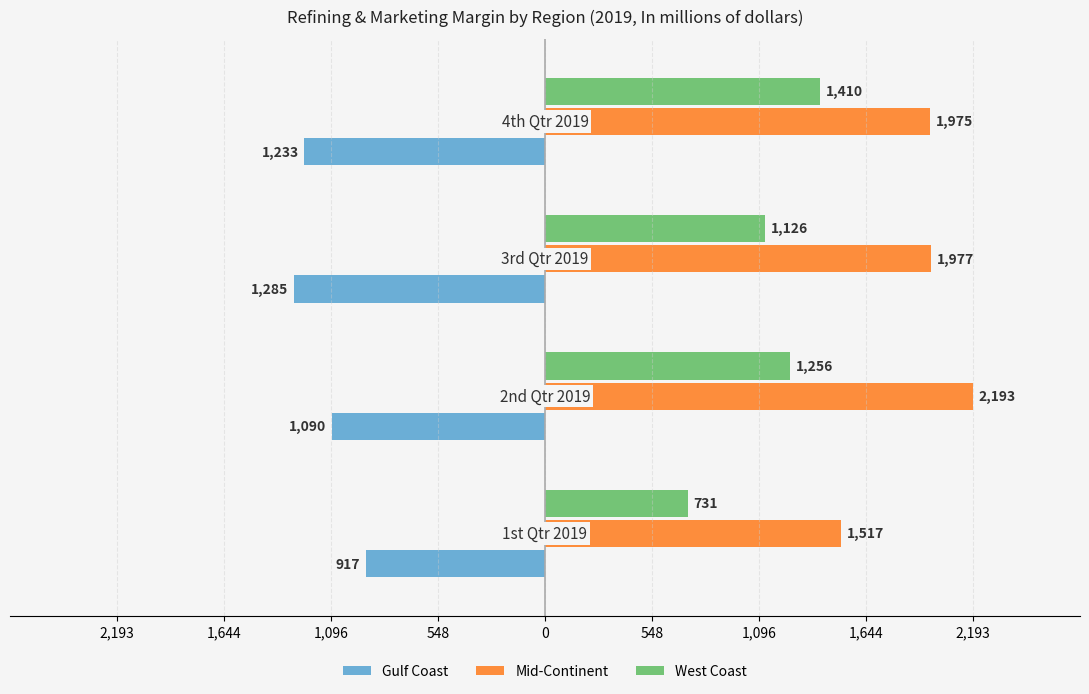

What are all the series names shown in the legend?

Gulf Coast, Mid-Continent, West Coast